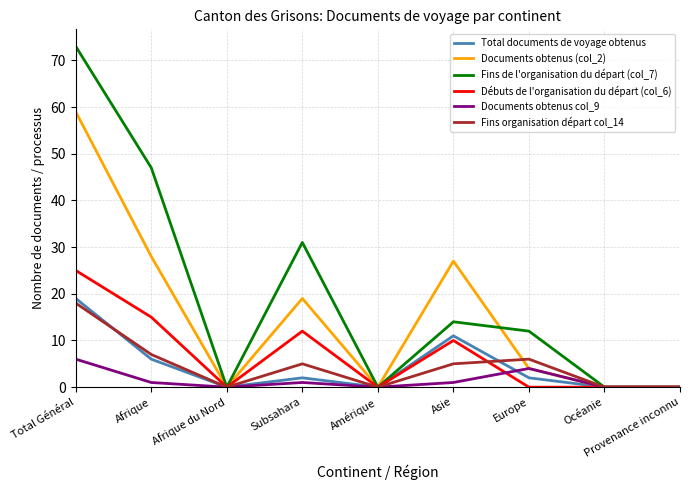

Which series has the largest range (max minus min)?

Fins de l'organisation du départ (col_7)